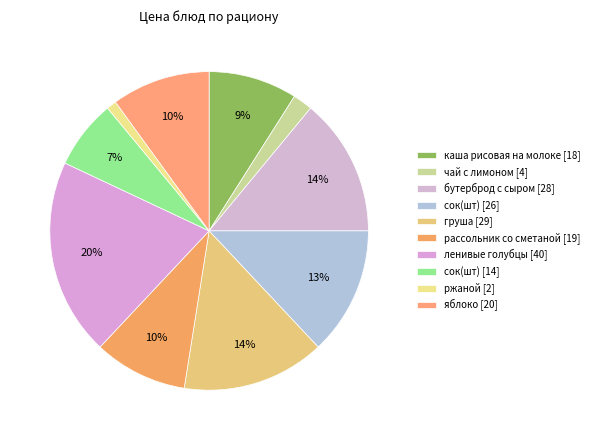

Count the number of slices in the pie.

10